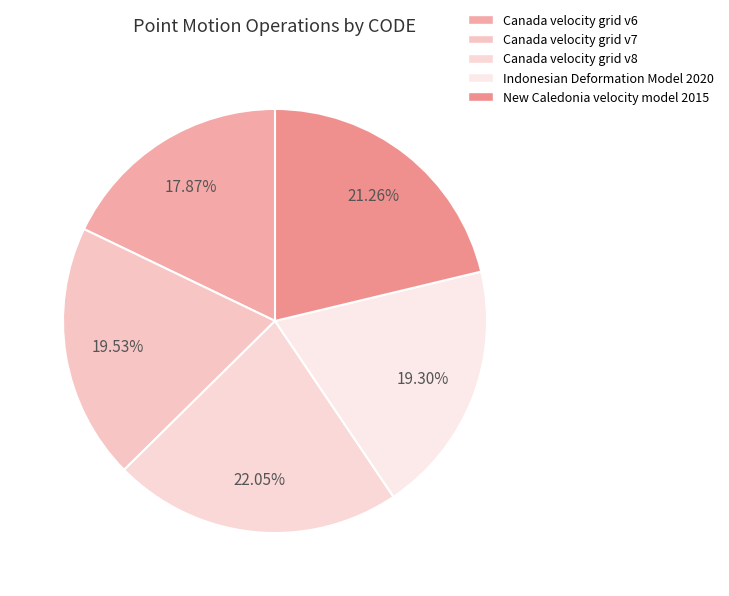

How many slices are in this pie chart?

5